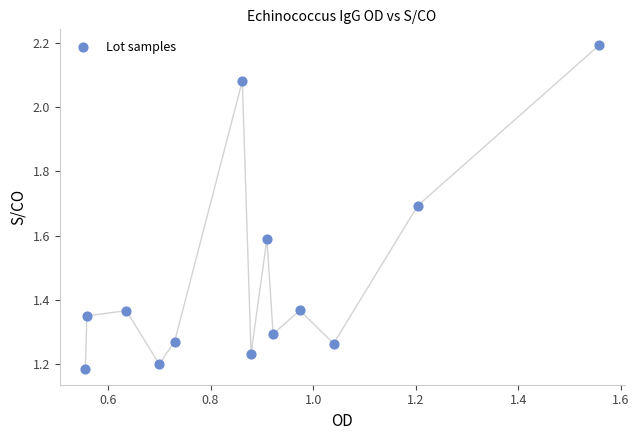

What is the range of X values (max minus min)?

1.0